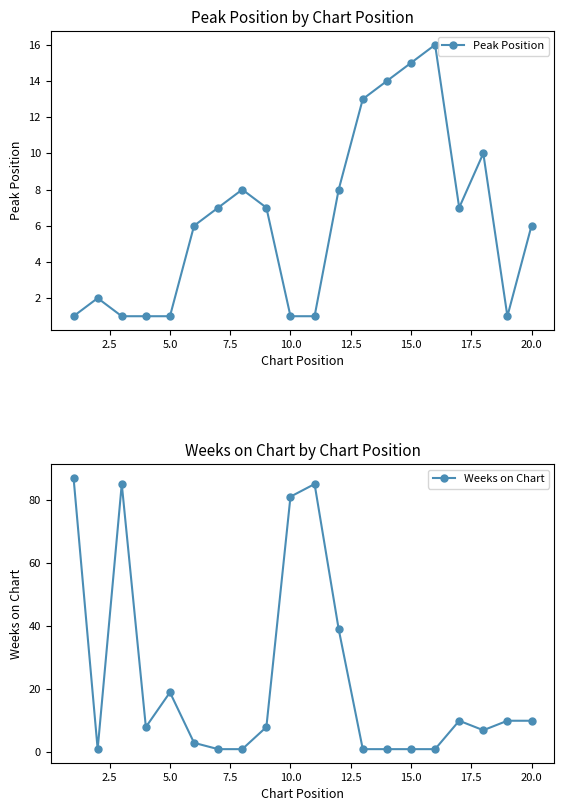

True or false: Peak Position and Weeks on Chart intersect in this chart.

True